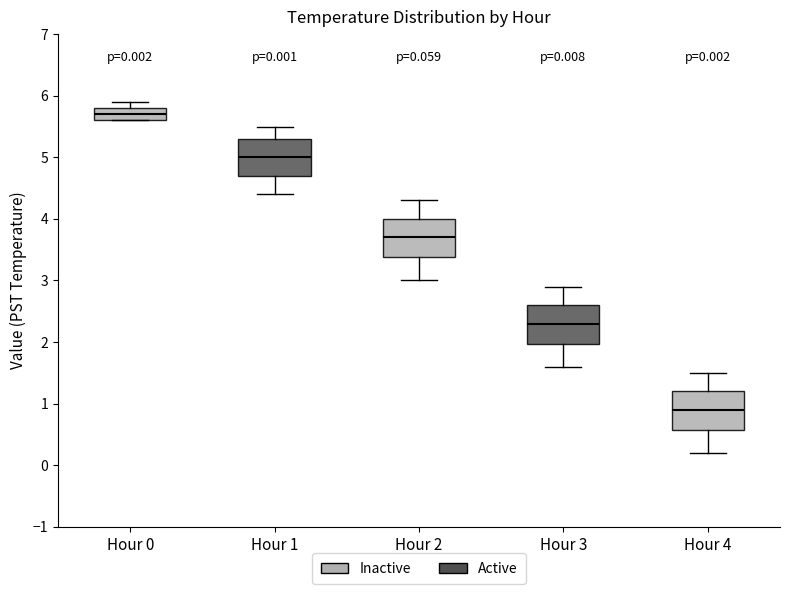

Which box's median line is the lowest?

Hour 4